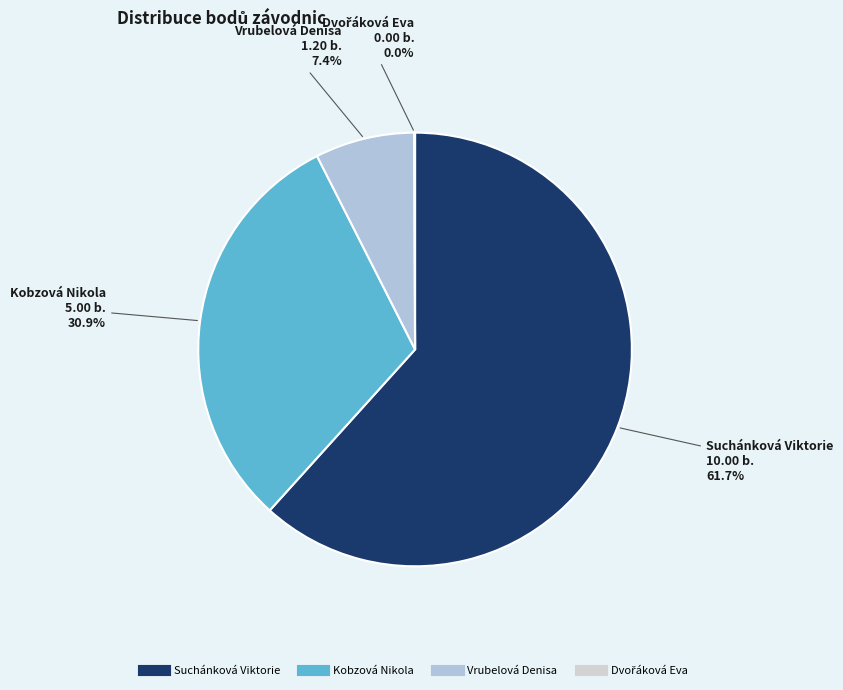

To the nearest percent, what percentage of the pie is Suchánková Viktorie?

62%